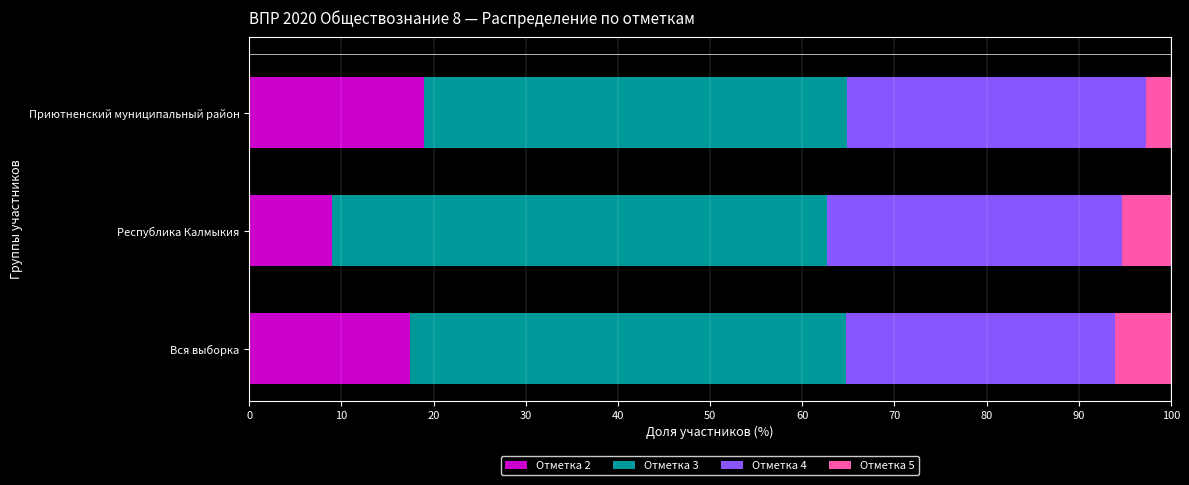

What is the average value of the Отметка 2 series?

15.1